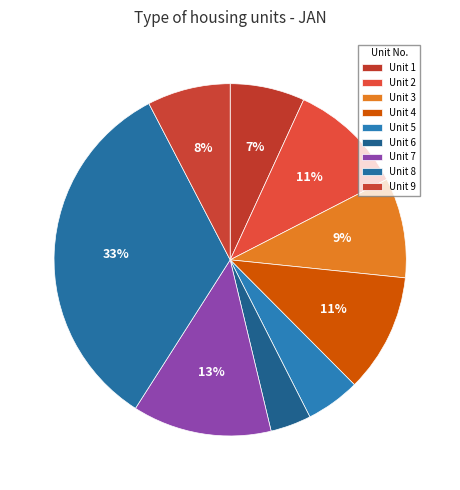

How many segments does this pie chart have?

9